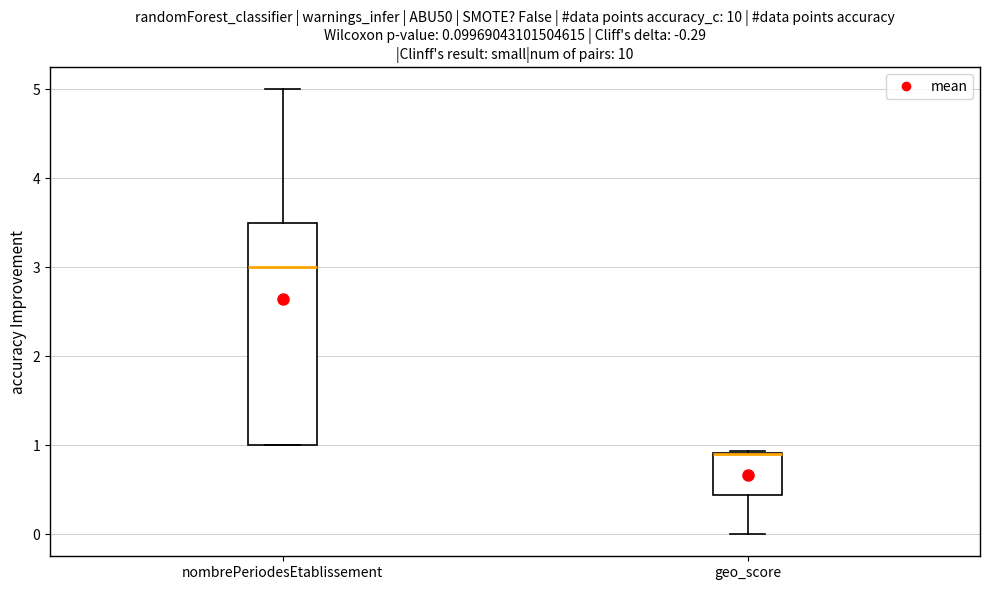

Which box is the tallest, from its lower edge to its upper edge?

nombrePeriodesEtablissement